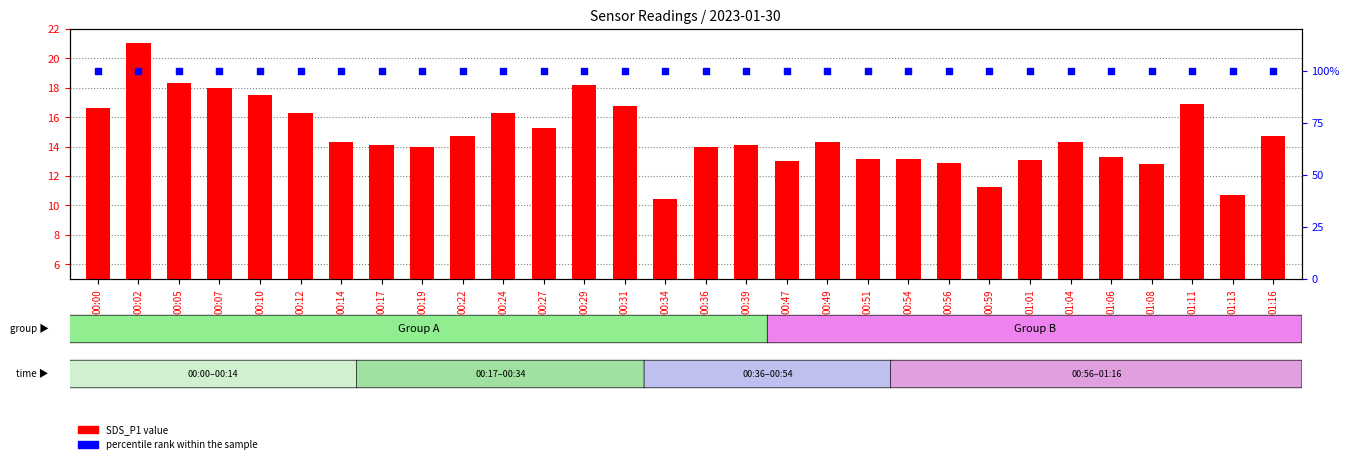

Which series has the widest spread of Y values?

SDS_P1